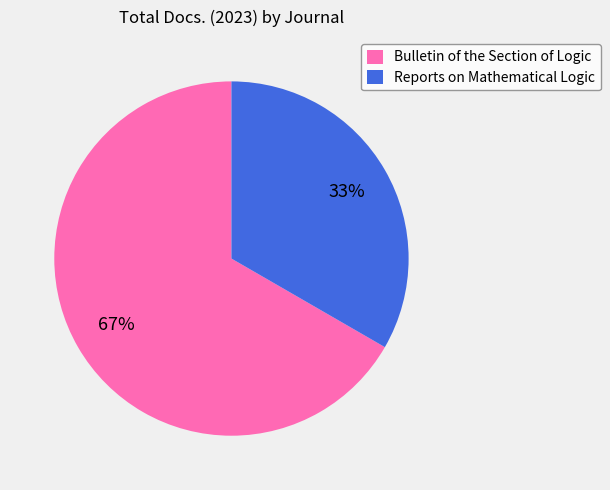

To the nearest percent, what is the average slice percentage?

50%